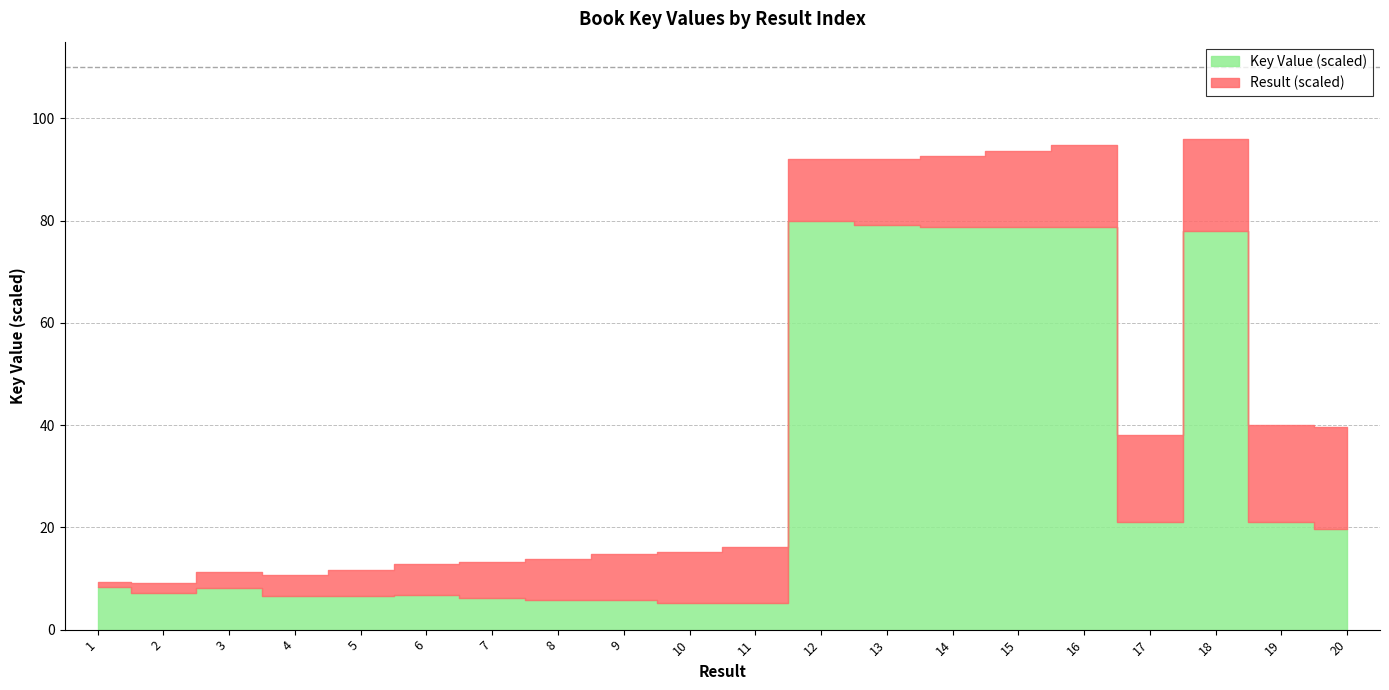

How many lines are shown in the chart?

2